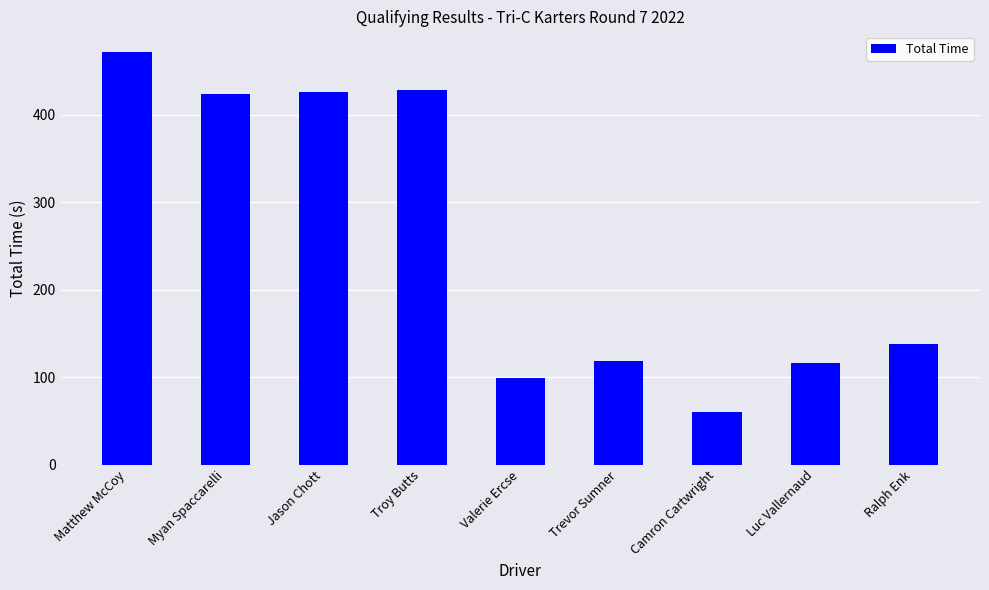

Which label corresponds to the largest value in the chart?

Matthew McCoy